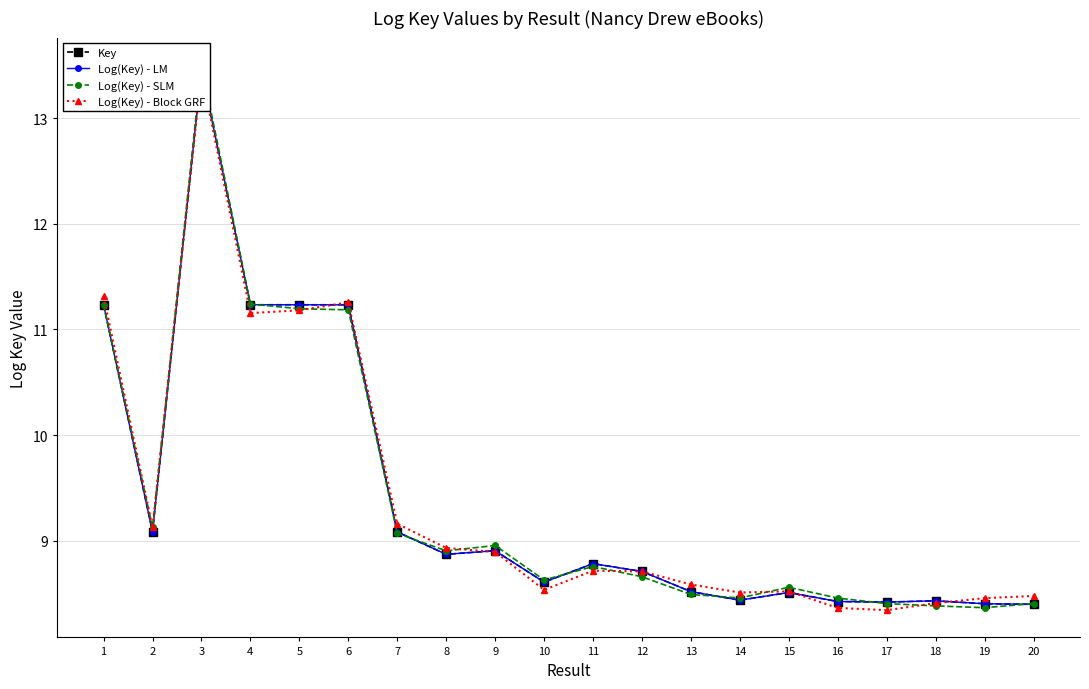

Which has a higher value, 6 or 15?

6